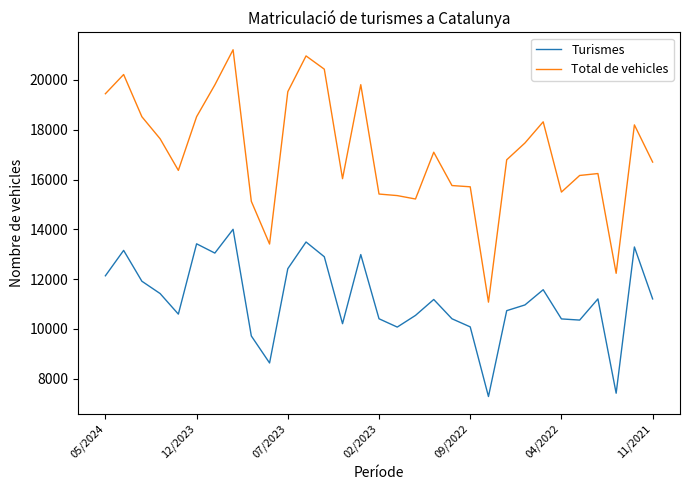

What is the difference between the maximum and minimum values in the Turismes series?

6713